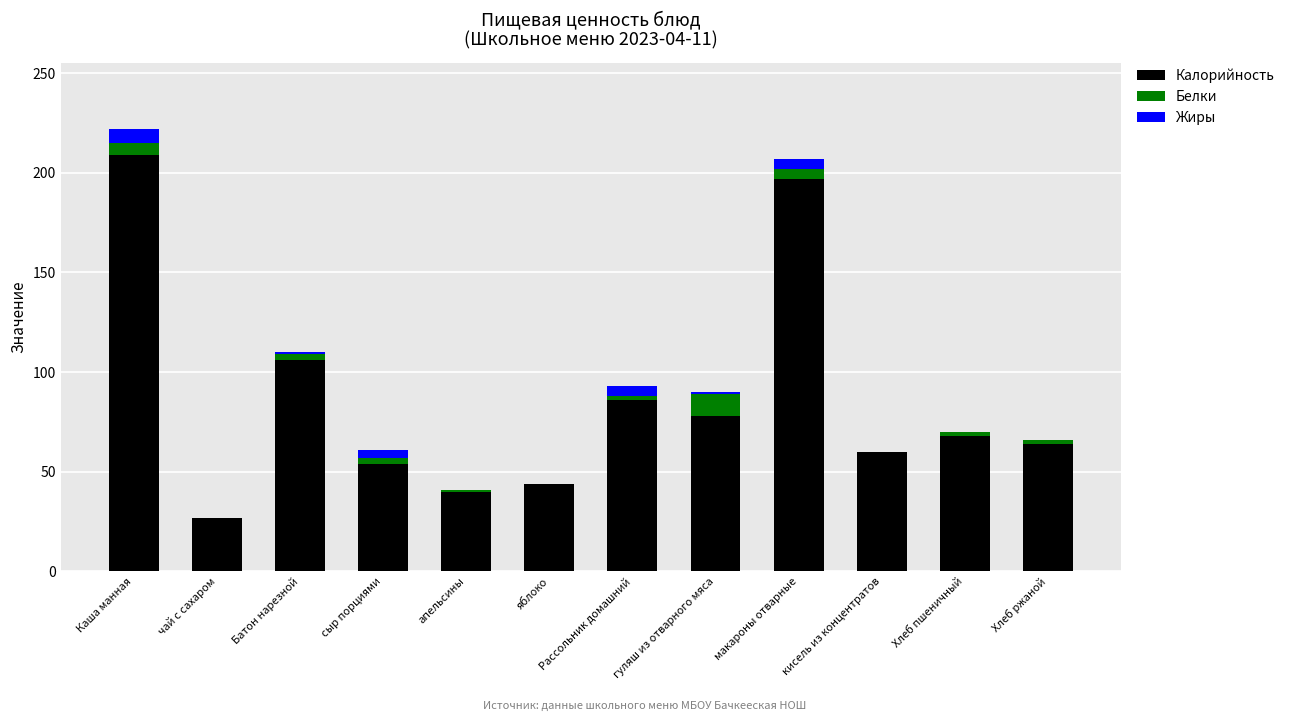

Is it true that Калорийность equals 78 at гуляш из отварного мяса?

True